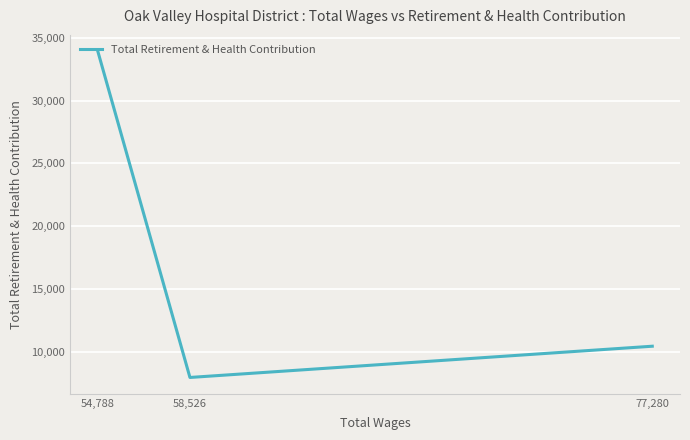

What is the minimum value shown in the chart?

7999